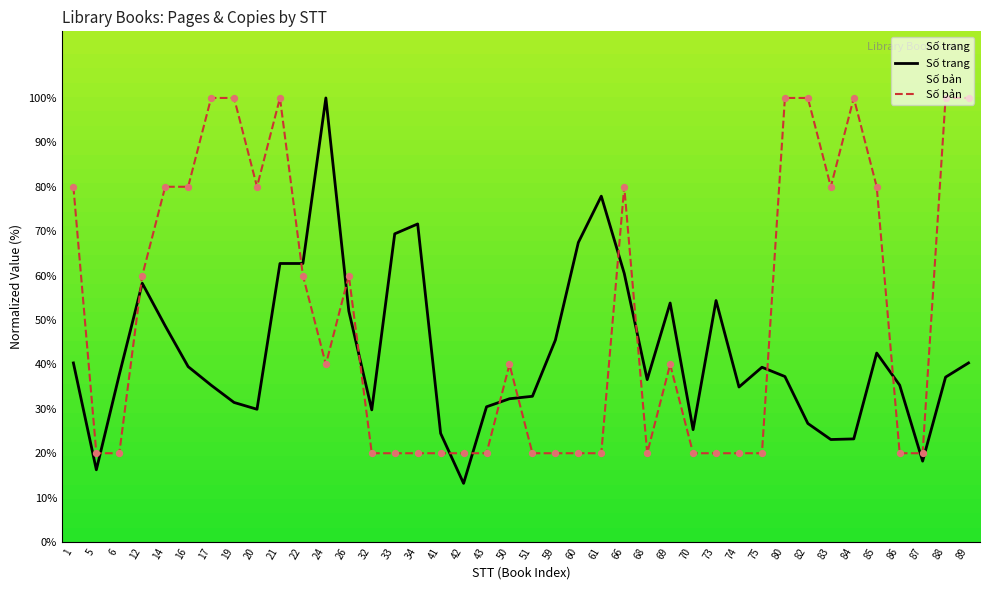

What is the total value across all series at 20?

109.9